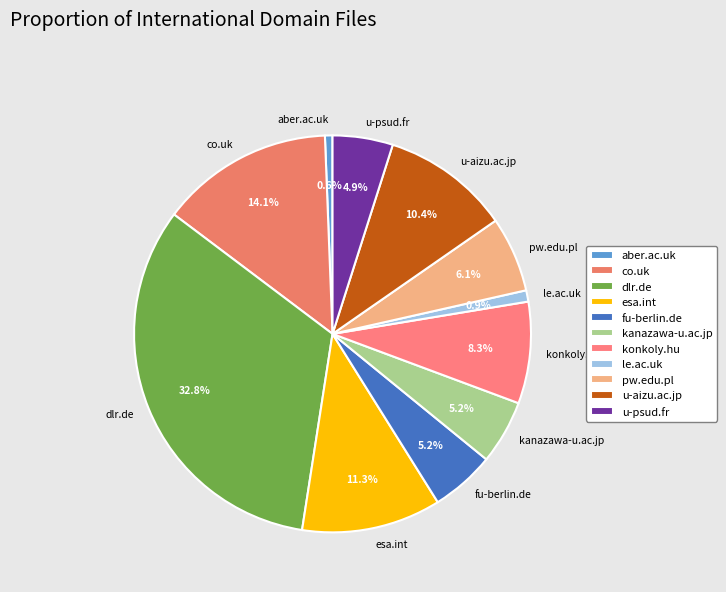

Does co.uk represent more than half of the total?

No